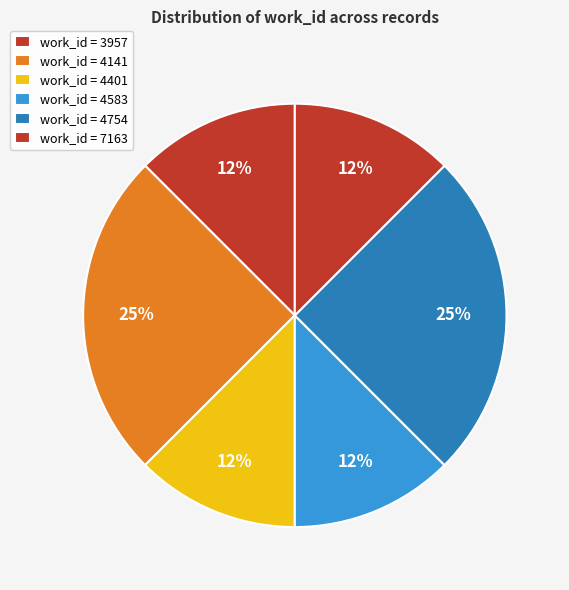

How many slices are in this pie chart?

6